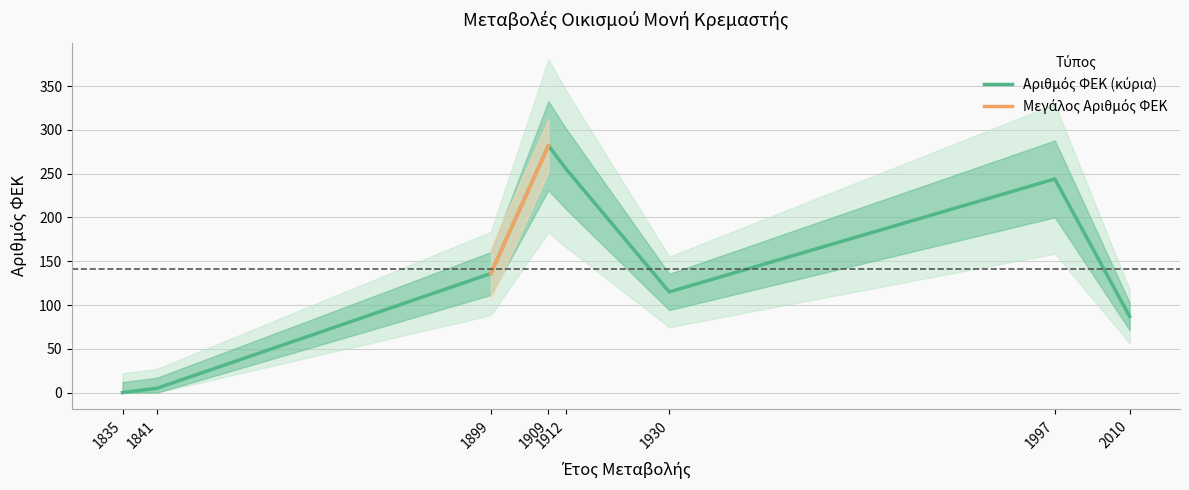

What is the approximate value at 1997, to the nearest 50?

250